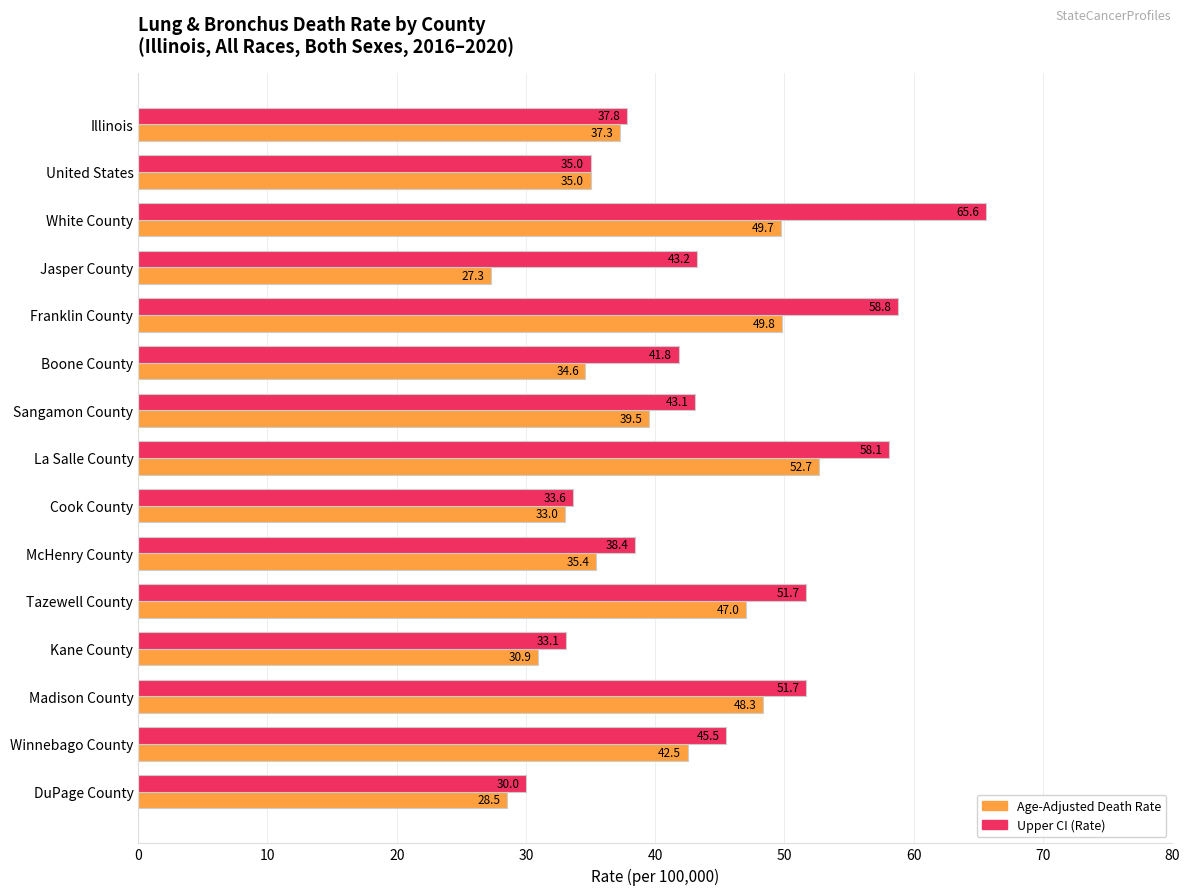

Which label corresponds to the largest value in the chart?

White County